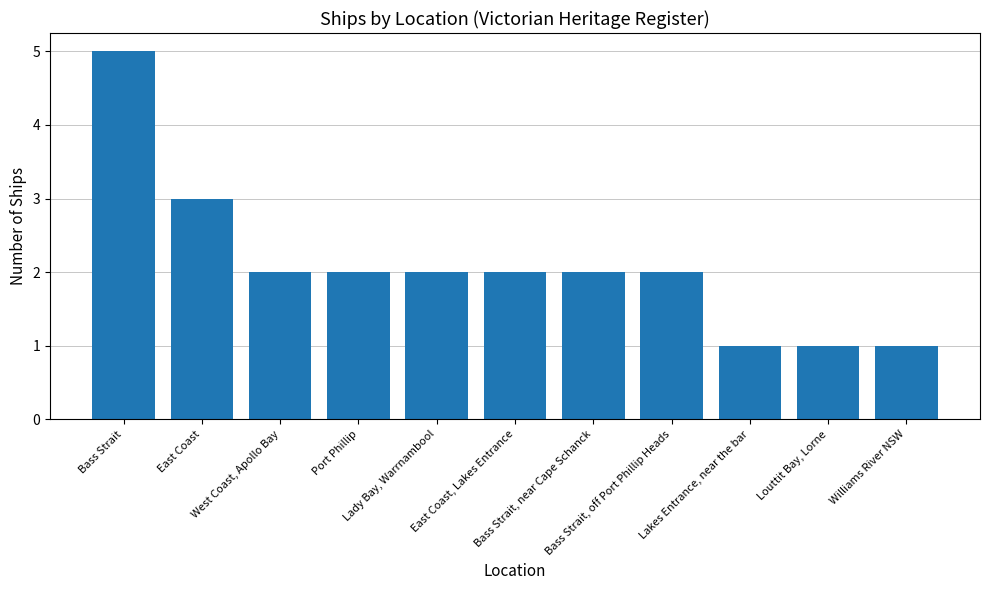

Reading left to right, list all the values displayed in this chart.

5	3	2	2	2	2	2	2	1	1	1